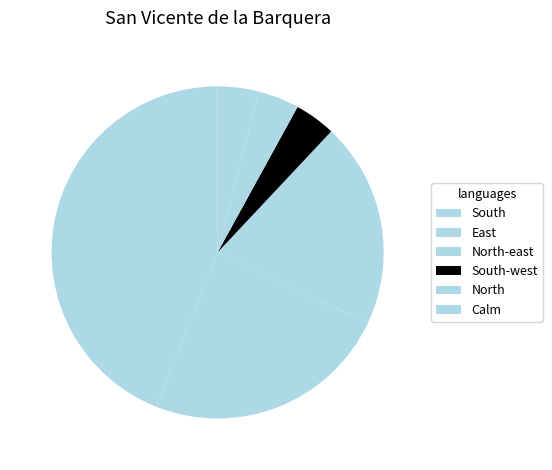

Does East represent more than half of the total?

No